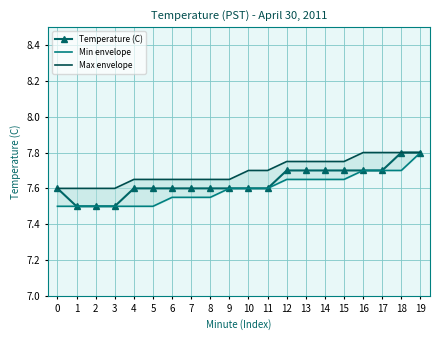

What is the difference between the second highest and second lowest values in the Temperature (C) series?

0.3